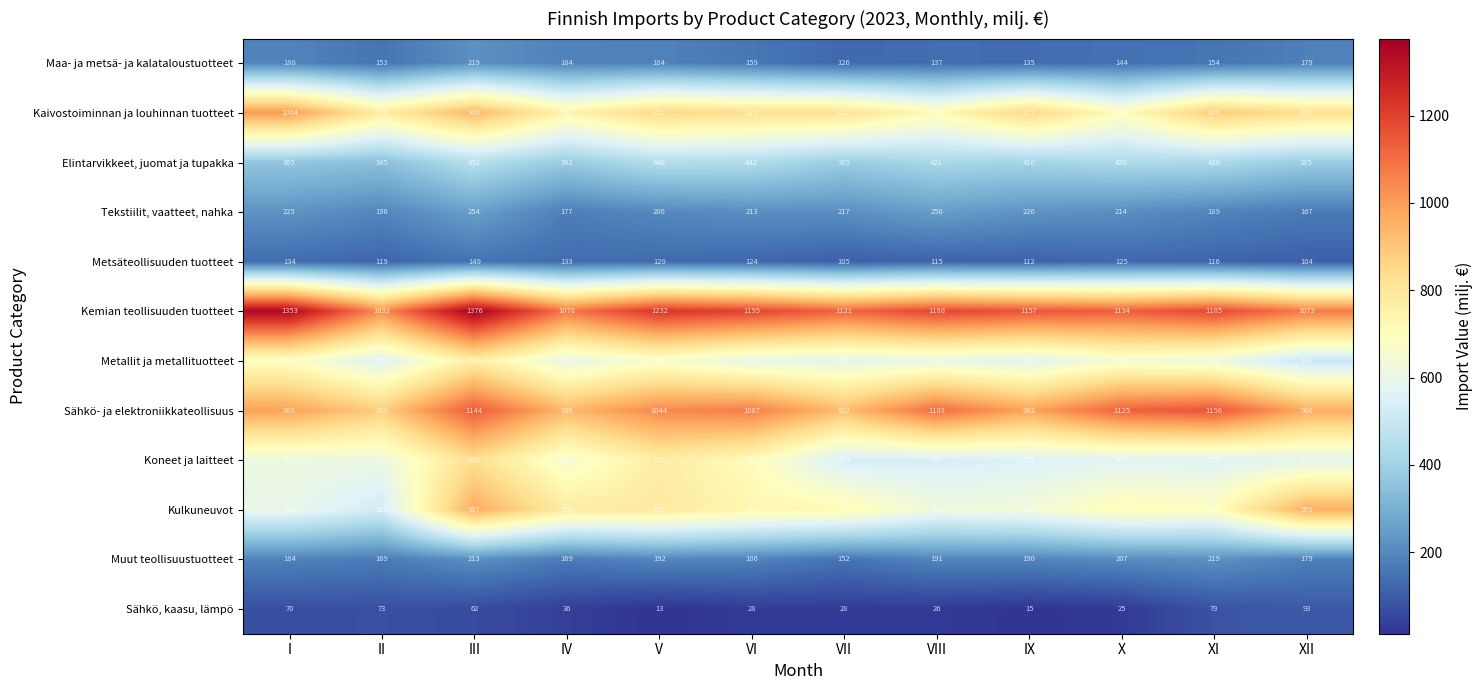

The value of Sähkö, kaasu, lämpö at XII is 56. True or false?

False